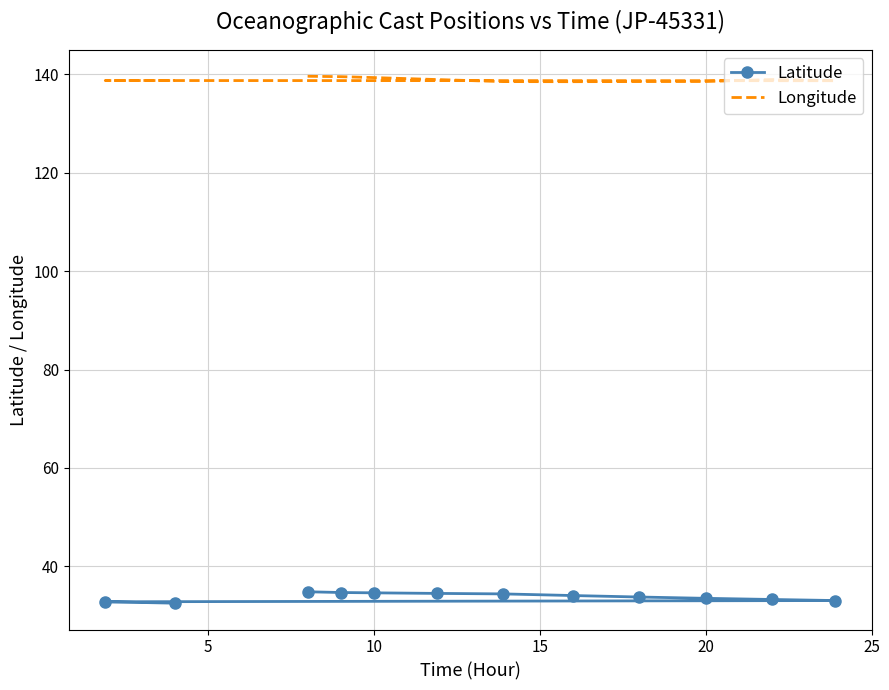

Which series has the widest spread of values?

Latitude